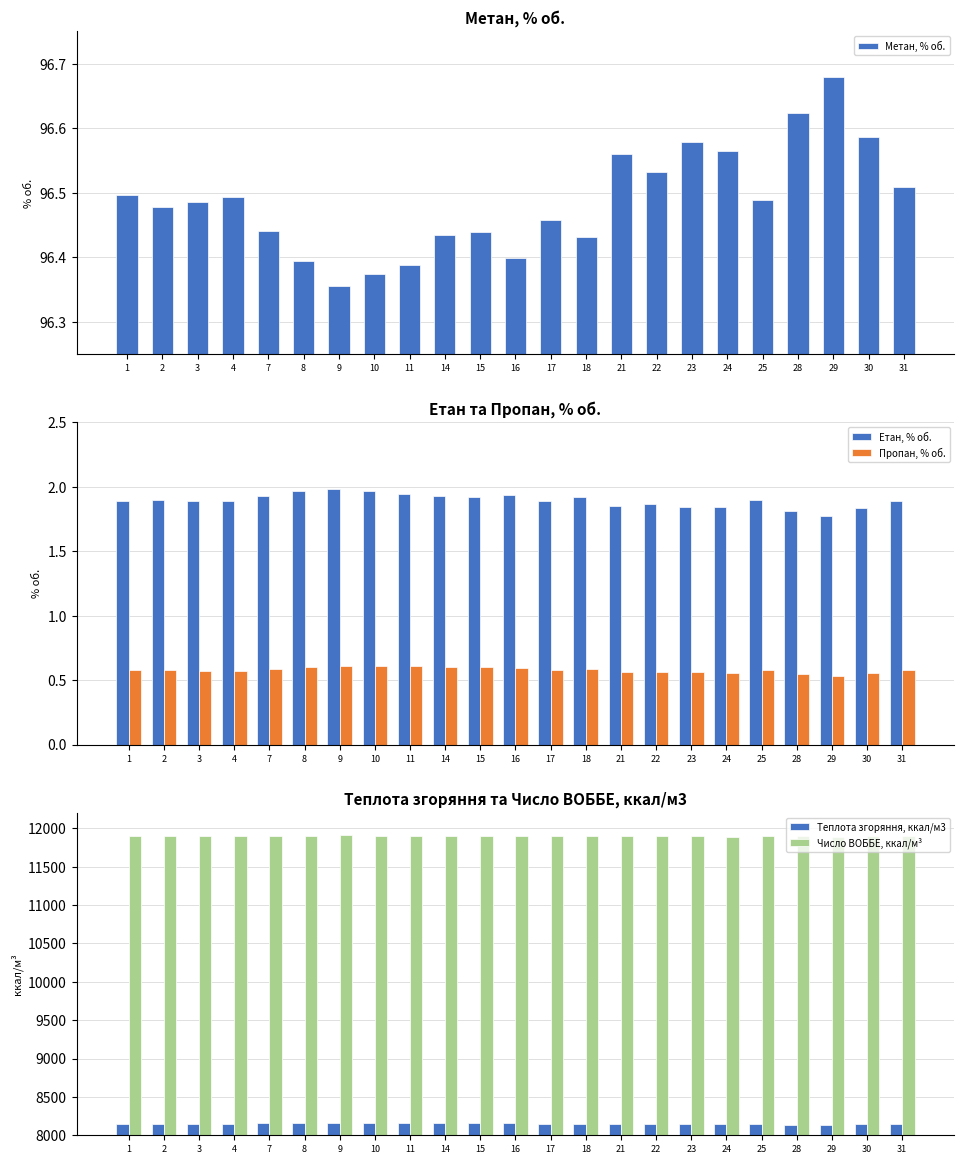

At 14, list the series in order from smallest to largest.

Пропан, % об., Етан, % об., Метан, % об., Теплота згоряння, ккал/м3, Число ВОББЕ, ккал/м³